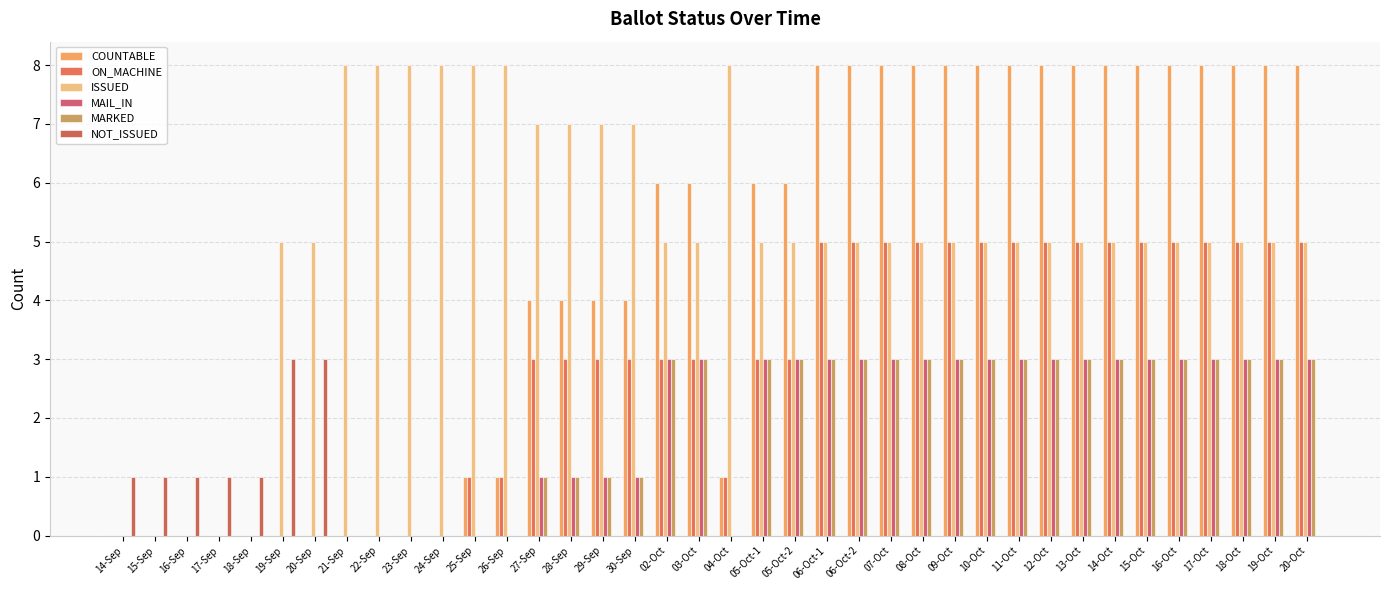

Are the bars horizontal?

No